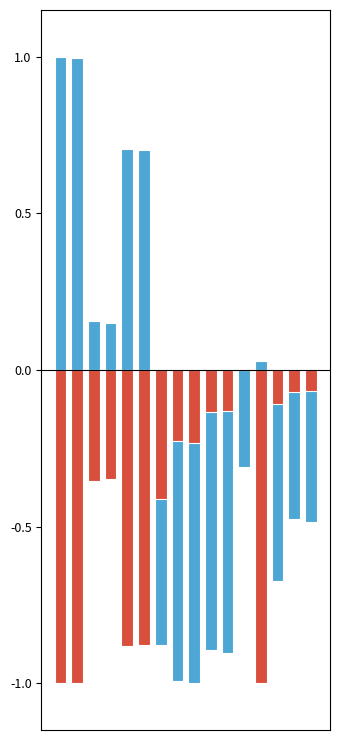

Reading left to right, list all the values displayed in this chart.

Lat: 0=1.0	1=1.0	2=0.2	3=0.2	4=0.7	5=0.7	6=-0.9	7=-1.0	8=-1.0	9=-0.9	10=-0.9	11=-0.3	12=0.0	13=-0.7	14=-0.5	15=-0.5
Lon: 0=-1.0	1=-1.0	2=-0.4	3=-0.3	4=-0.9	5=-0.9	6=-0.4	7=-0.2	8=-0.2	9=-0.1	10=-0.1	11=-0.0	12=-1.0	13=-0.1	14=-0.1	15=-0.1